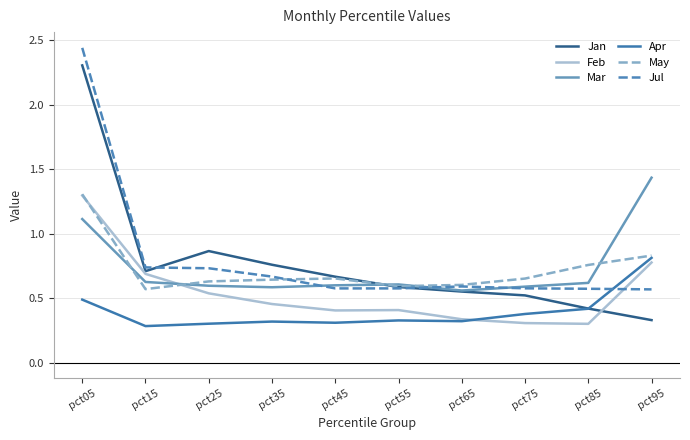

How many lines are shown in the chart?

6